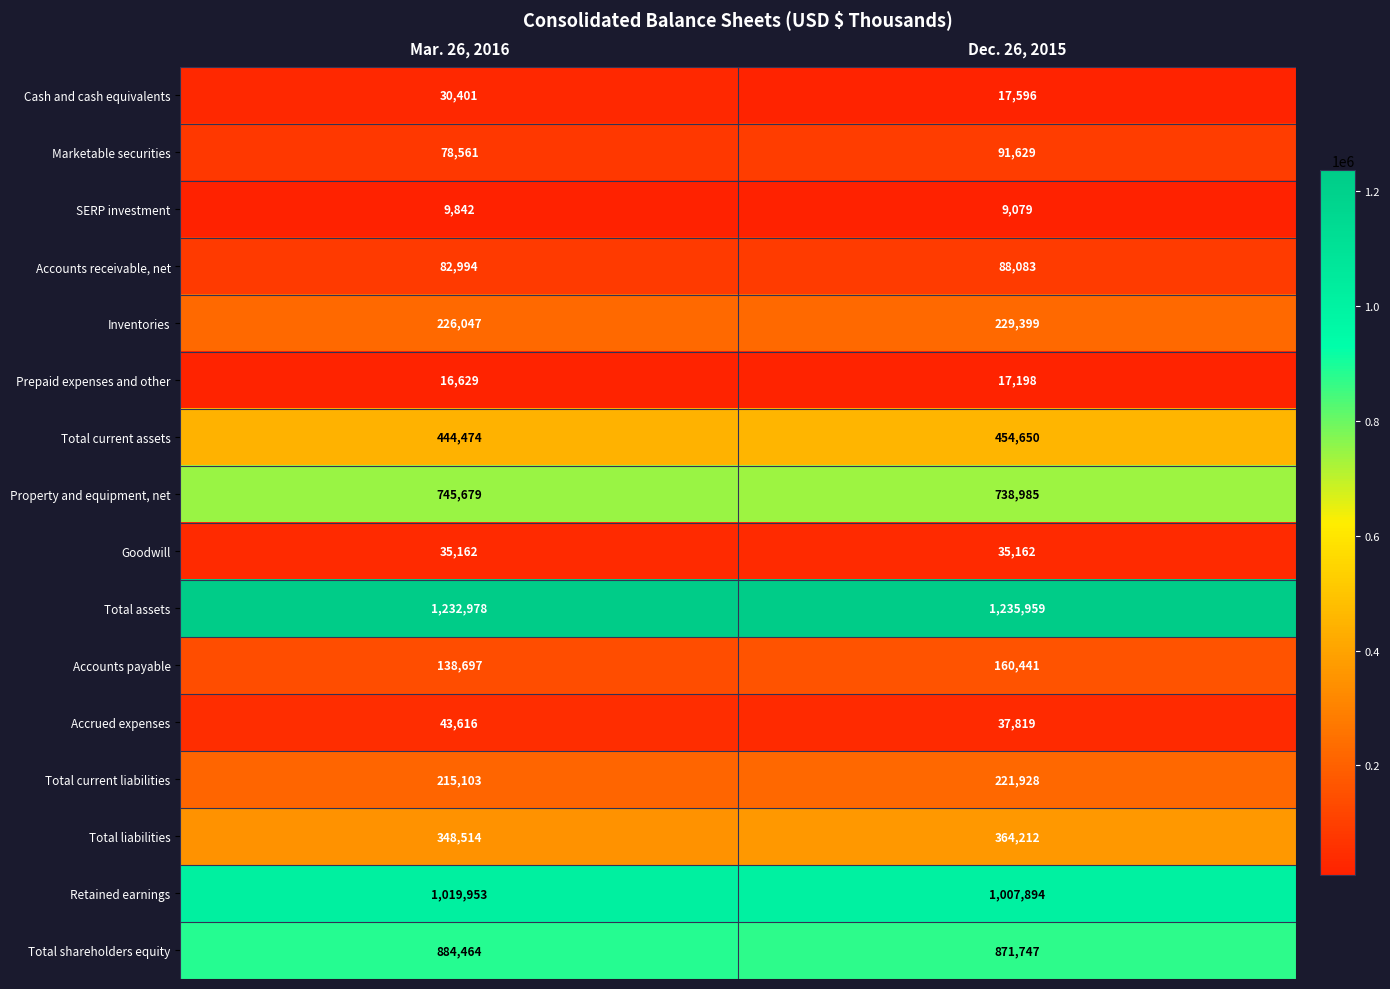

At which category is the sum across all series the highest?

Dec. 26, 2015